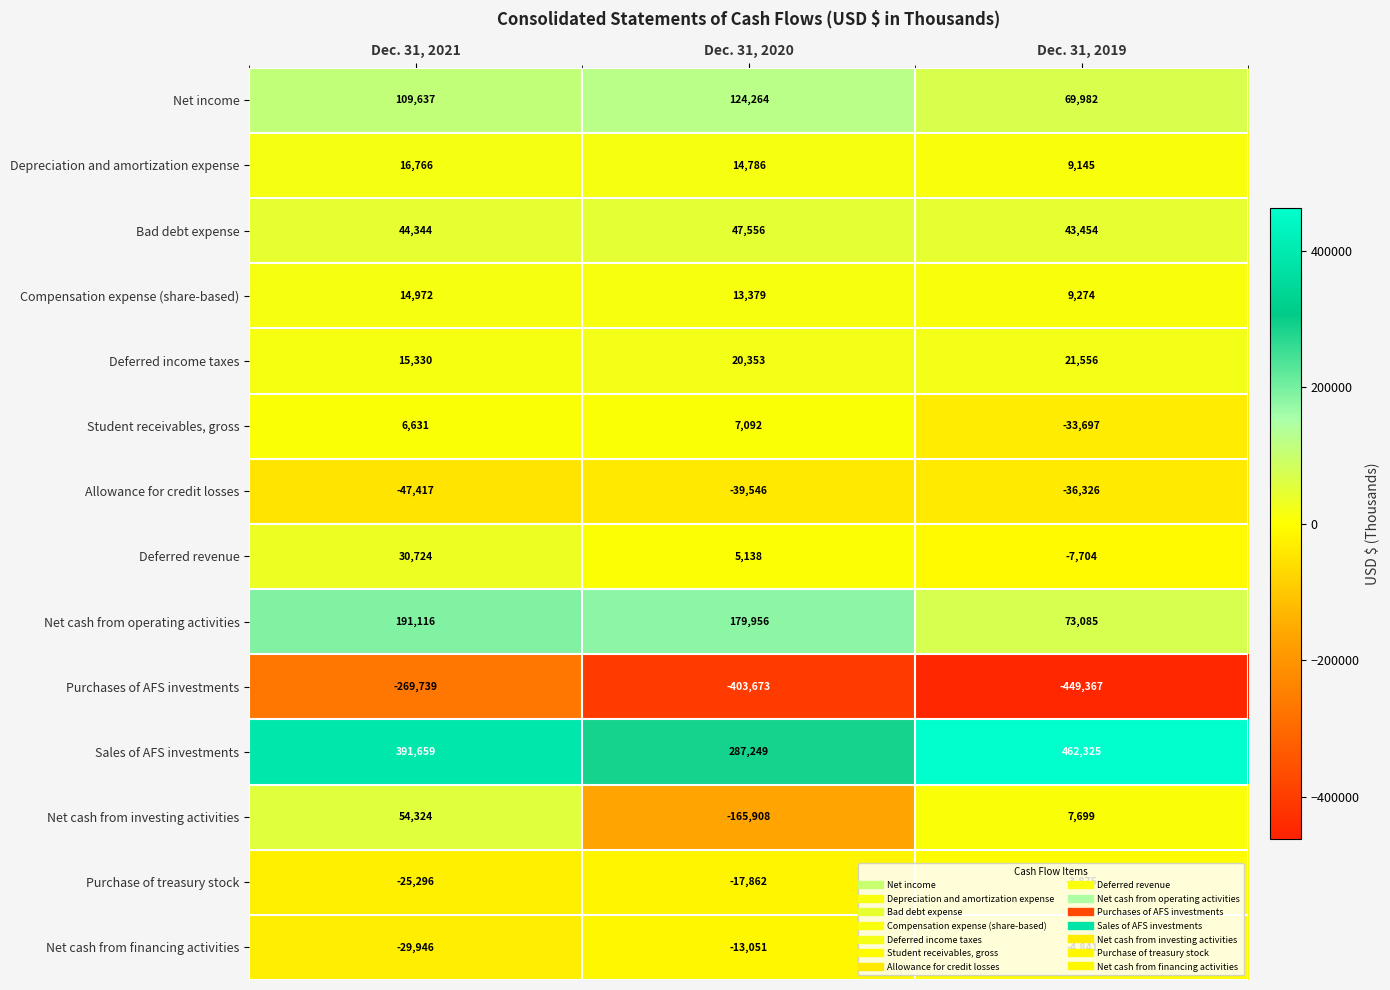

True or false: Student receivables, gross has a value of 1475 at Dec. 31, 2020.

False